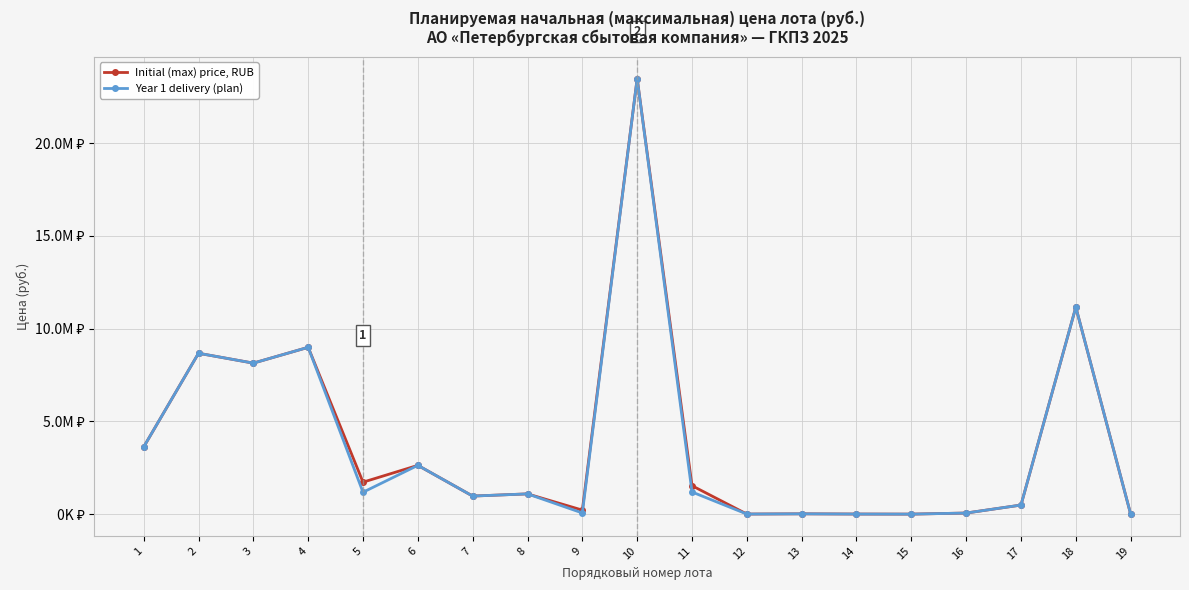

What is the sum of all Year 1 delivery (plan) values?

71841501.5